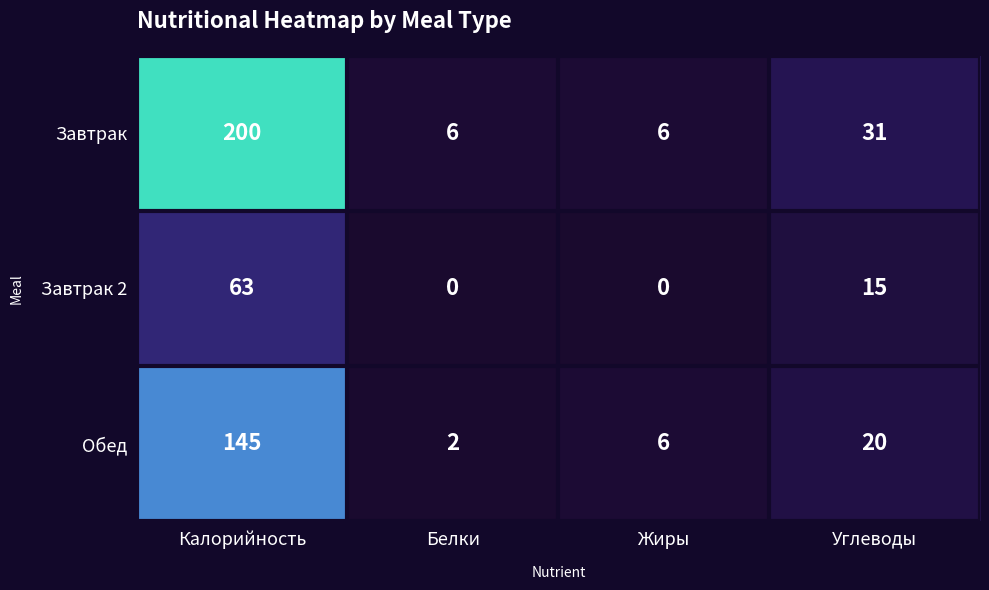

Which series has the widest spread of values?

Завтрак